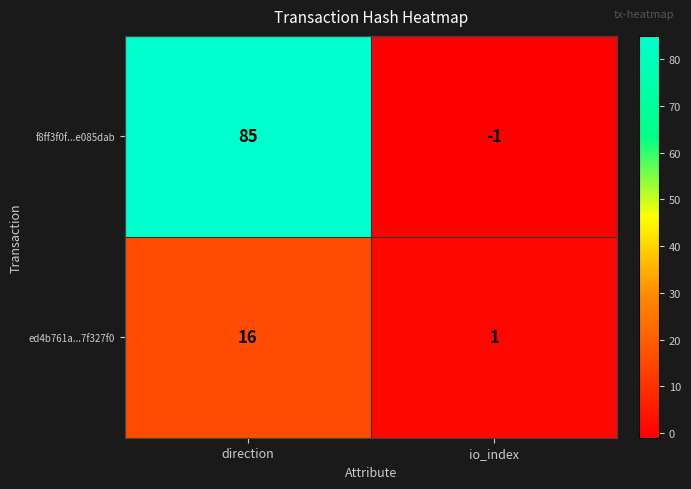

Is it true that ed4b761a...7f327f0 equals 16 at direction?

True